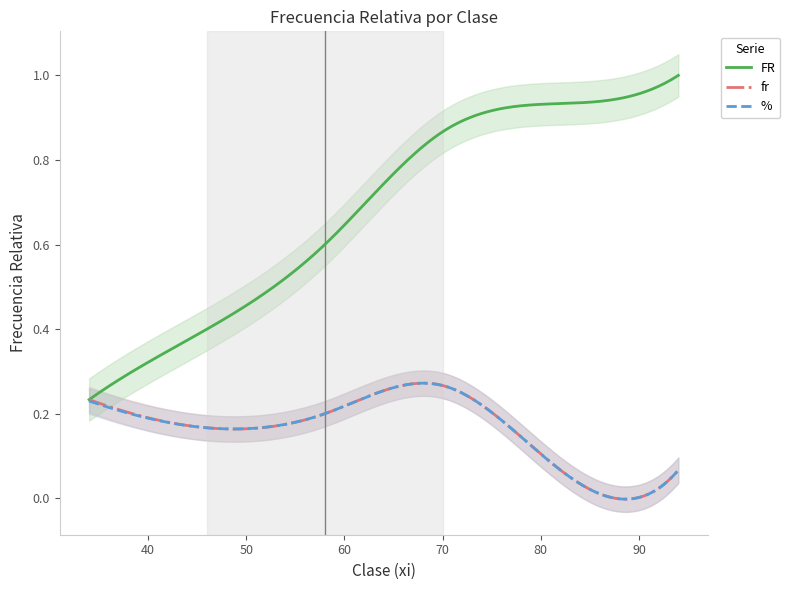

True or false: % and fr cross at least once.

False